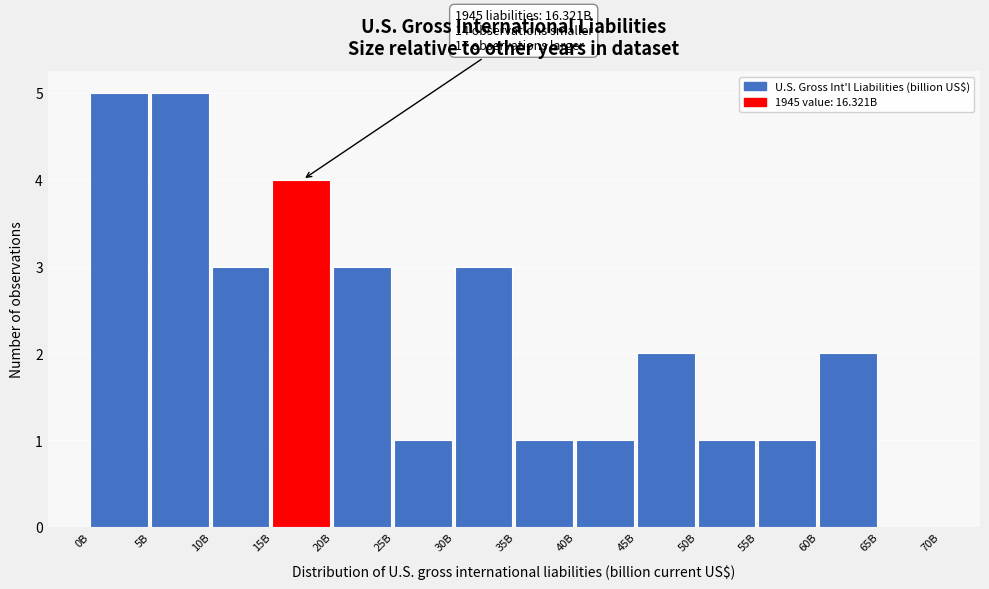

Reading right to left, what are all the values shown in this chart?

65B=0	60B=2	55B=1	50B=1	45B=2	40B=1	35B=1	30B=3	25B=1	20B=3	15B=4	10B=3	5B=5	0B=5